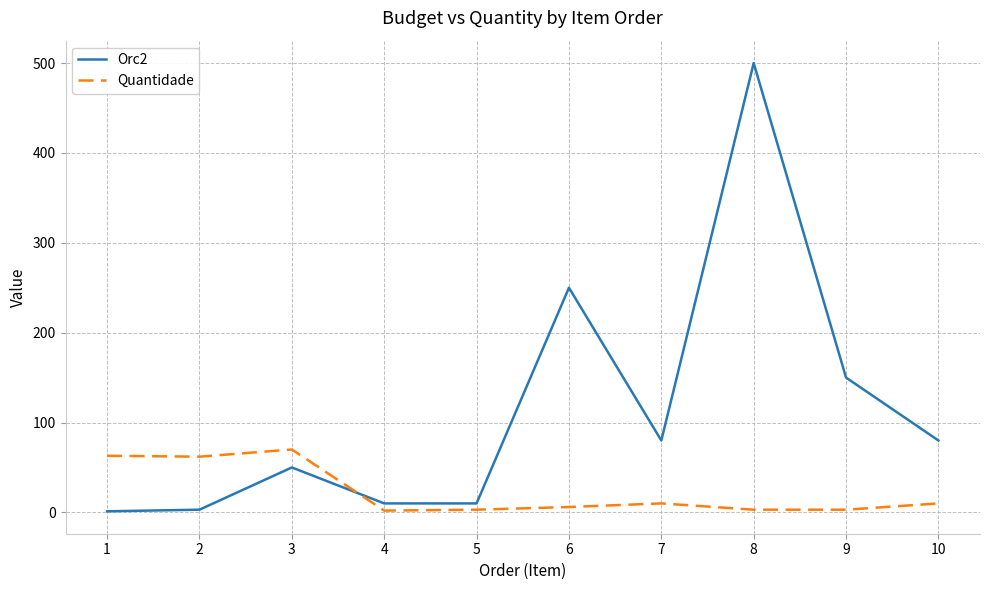

What is the maximum value shown in the chart?

500.0